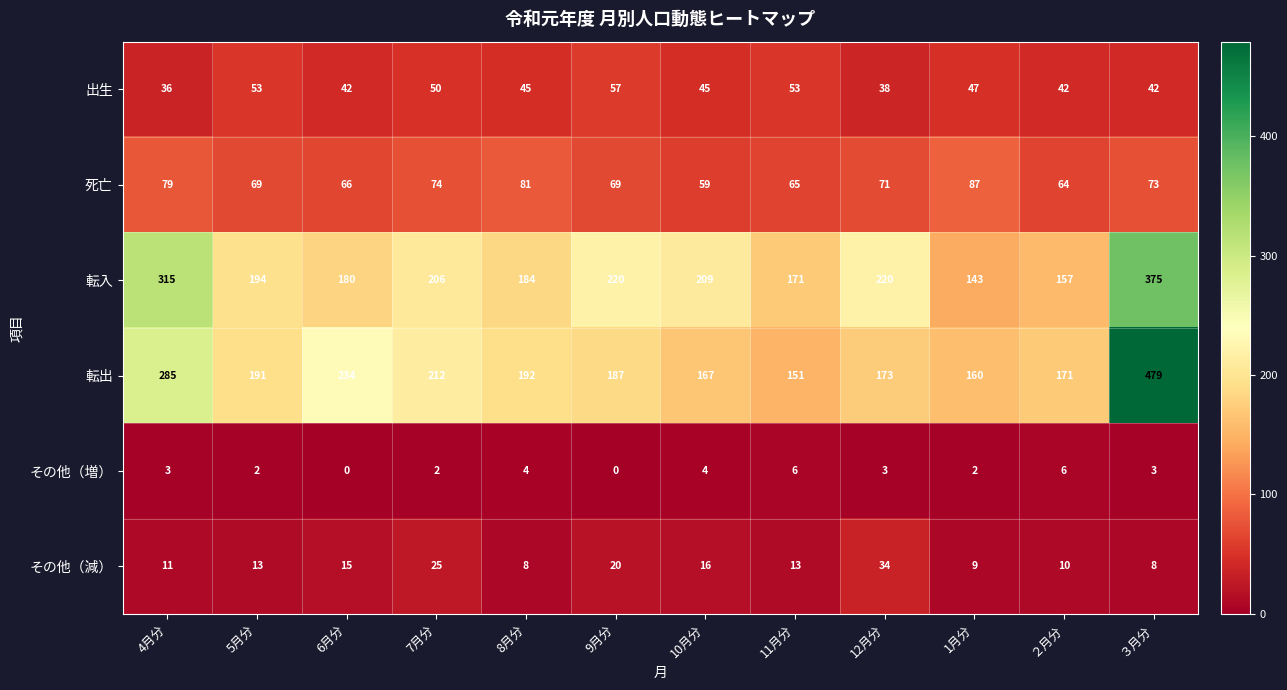

Between 9月分 and ２月分, which series saw the biggest shift?

転入